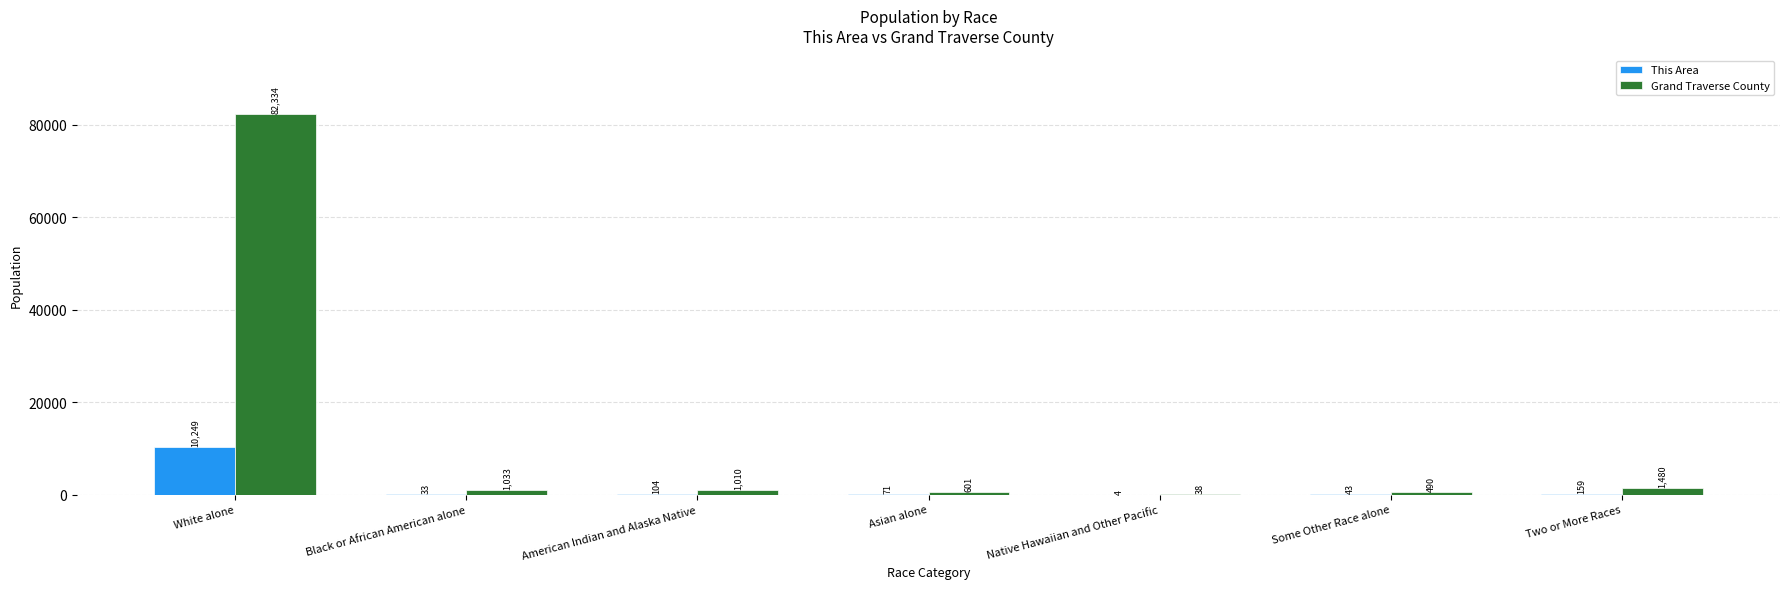

What is the total value across all series at Native Hawaiian and Other Pacific?

42